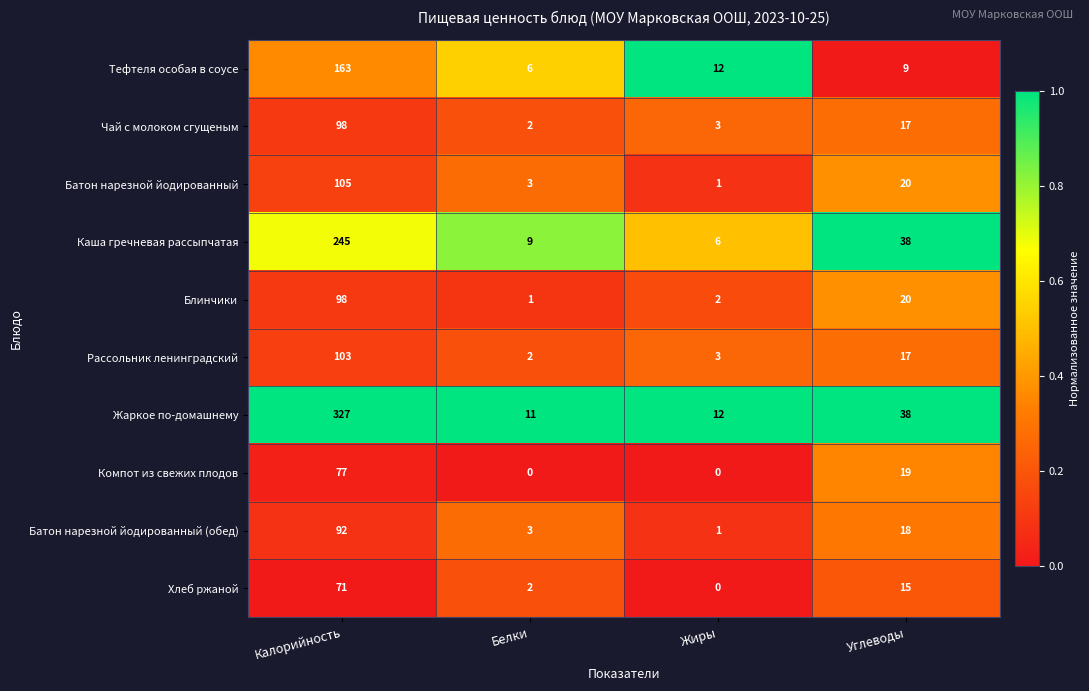

At which label is Блинчики closest to 49?

Углеводы